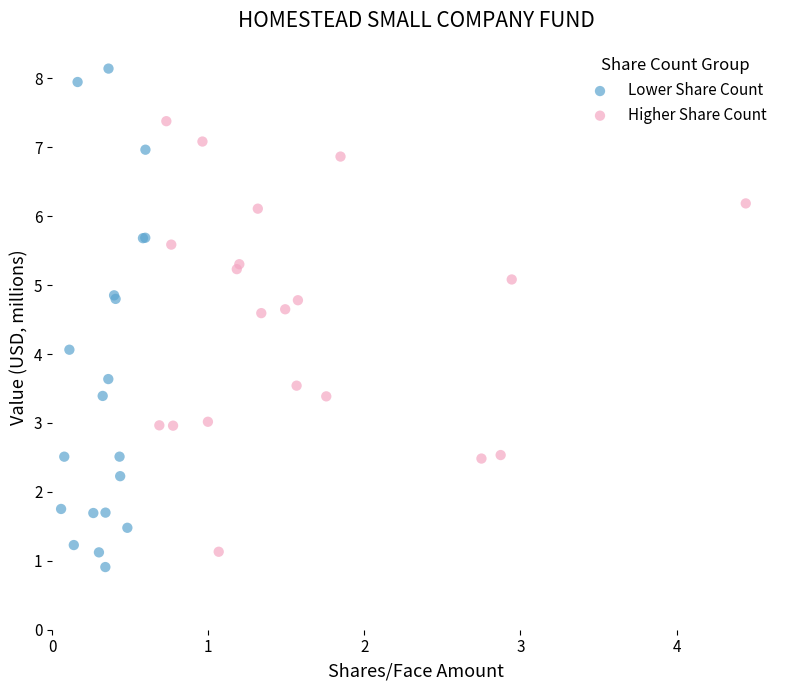

Which series has the widest spread of Y values?

Lower Share Count